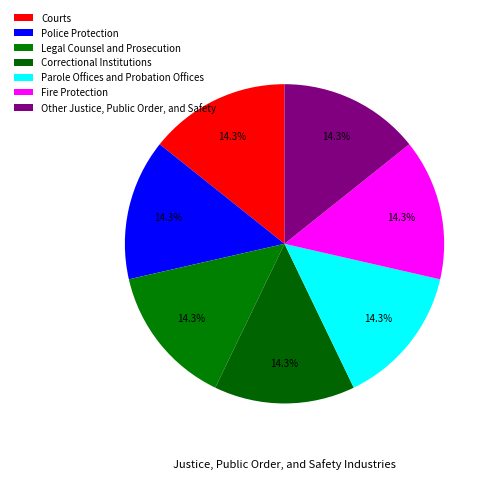

Count the number of slices in the pie.

7